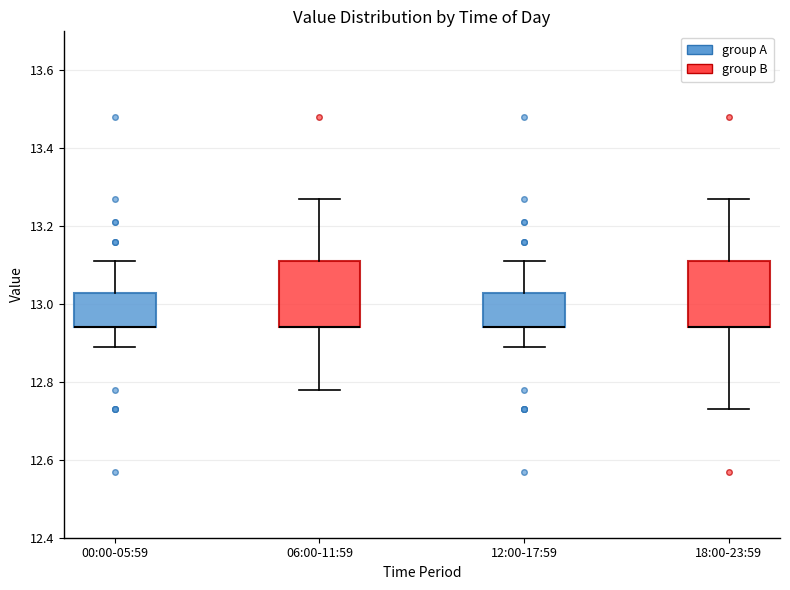

Reading left to right, transcribe this box plot: for each box, give where its median line is, the range the box spans, and where its two whiskers end, as read against the y-axis. The values are not printed on the chart, so give them approximately, as read against the axis.

00:00-05:59: median 12.94 (drawn on the box's lower edge), box 12.94 to 13.02, whiskers 12.90 to 13.12
06:00-11:59: median 12.94 (drawn on the box's lower edge), box 12.94 to 13.12, whiskers 12.78 to 13.28
12:00-17:59: median 12.94 (drawn on the box's lower edge), box 12.94 to 13.02, whiskers 12.90 to 13.12
18:00-23:59: median 12.94 (drawn on the box's lower edge), box 12.94 to 13.12, whiskers 12.74 to 13.28